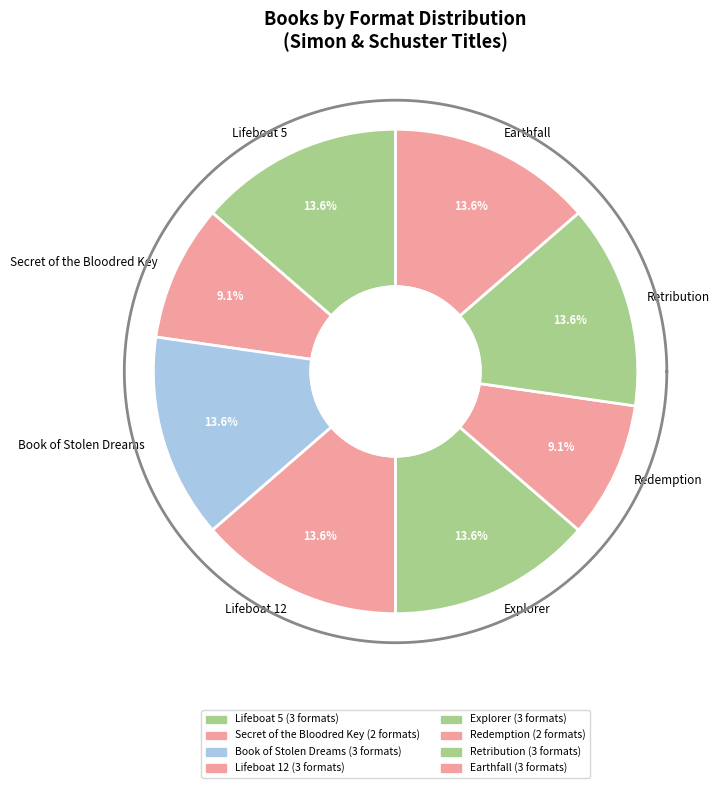

To the nearest percent, what is the average slice percentage?

12%